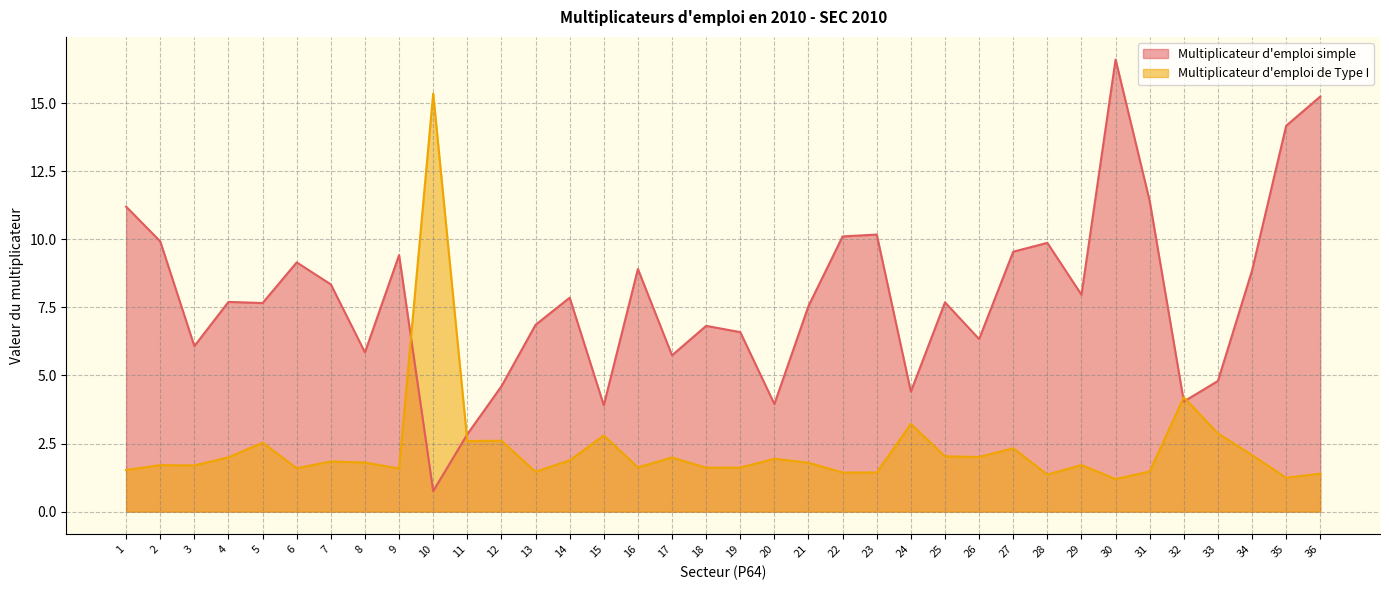

Rank the series by their maximum value, from highest to lowest.

Multiplicateur d'emploi simple, Multiplicateur d'emploi de Type I